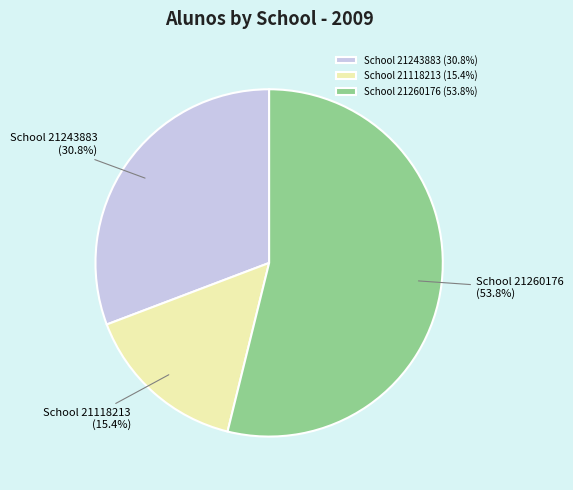

How much of the chart is everything except School 21260176 (53.8%)?

46.2%